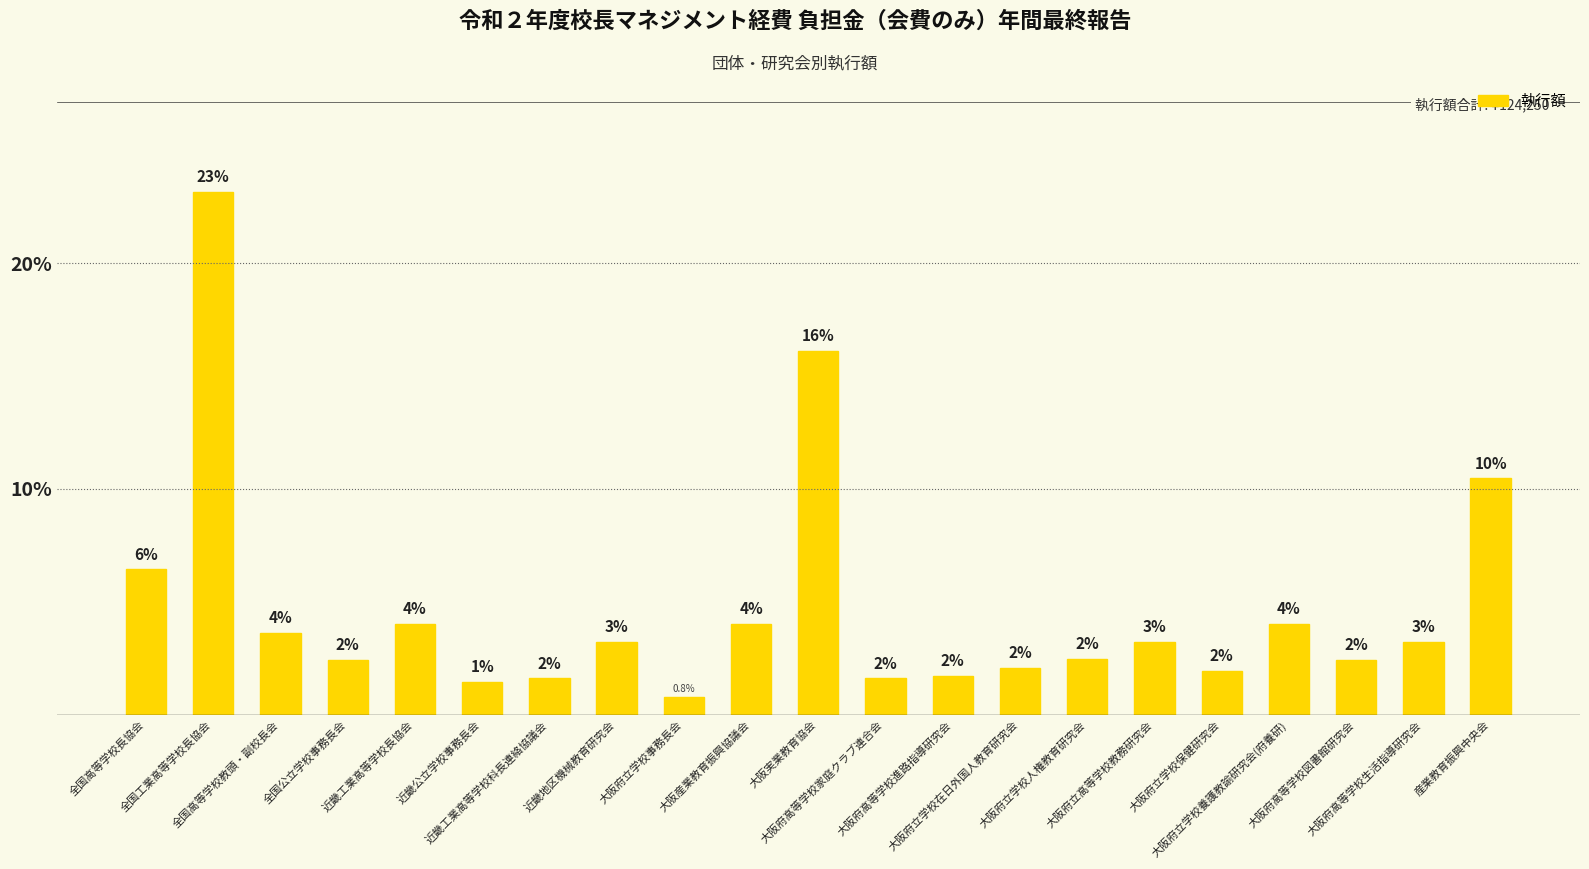

Reading right to left, transcribe all the data shown in this chart.

産業教育振興中央会=10.5	大阪府高等学校生活指導研究会=3.2	大阪府高等学校図書館研究会=2.4	大阪府立学校養護教諭研究会(府養研)=4.0	大阪府立学校保健研究会=1.9	大阪府立高等学校教務研究会=3.2	大阪府立学校人権教育研究会=2.5	大阪府立学校在日外国人教育研究会=2.1	大阪府高等学校進路指導研究会=1.7	大阪府高等学校家庭クラブ連合会=1.6	大阪実業教育協会=16.1	大阪産業教育振興協議会=4.0	大阪府立学校事務長会=0.8	近畿地区機械教育研究会=3.2	近畿工業高等学校科長連絡協議会=1.6	近畿公立学校事務長会=1.4	近畿工業高等学校長協会=4.0	全国公立学校事務長会=2.4	全国高等学校教頭・副校長会=3.6	全国工業高等学校長協会=23.2	全国高等学校長協会=6.4